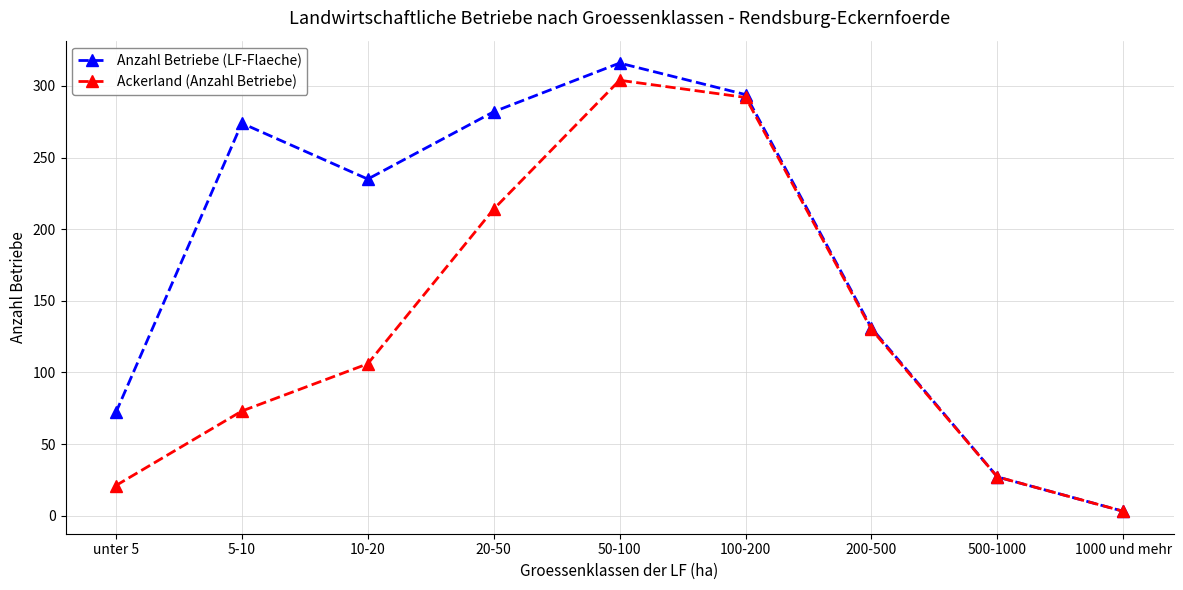

Does the chart have visible grid lines?

Yes